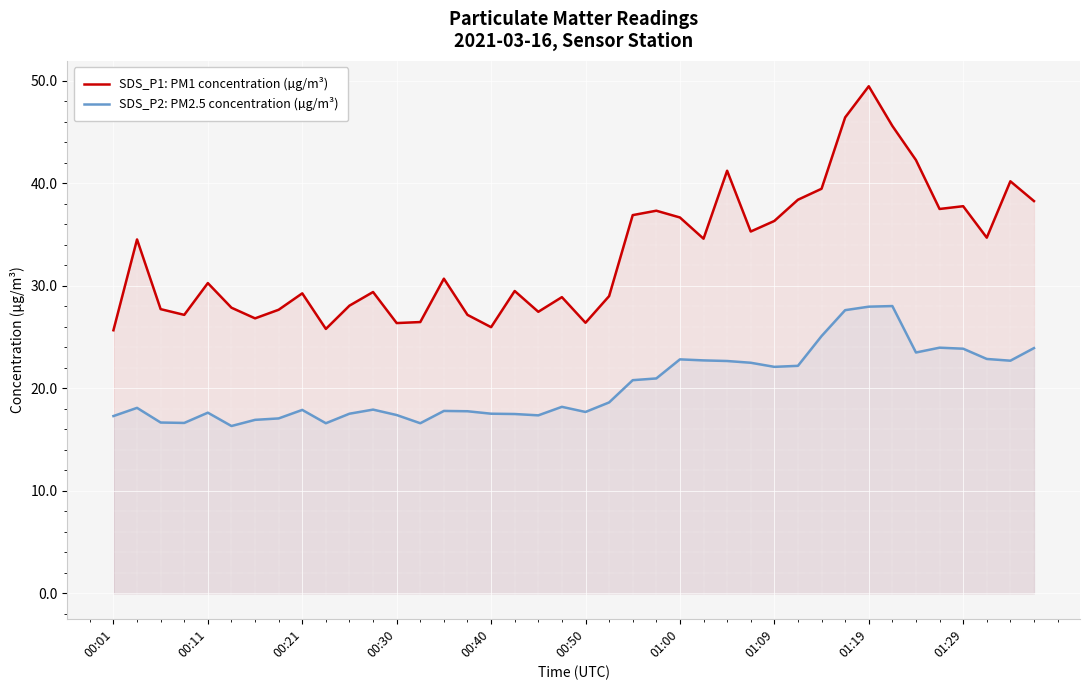

True or false: SDS_P2: PM2.5 concentration (µg/m³) has more than 0 points higher than both neighbors.

True